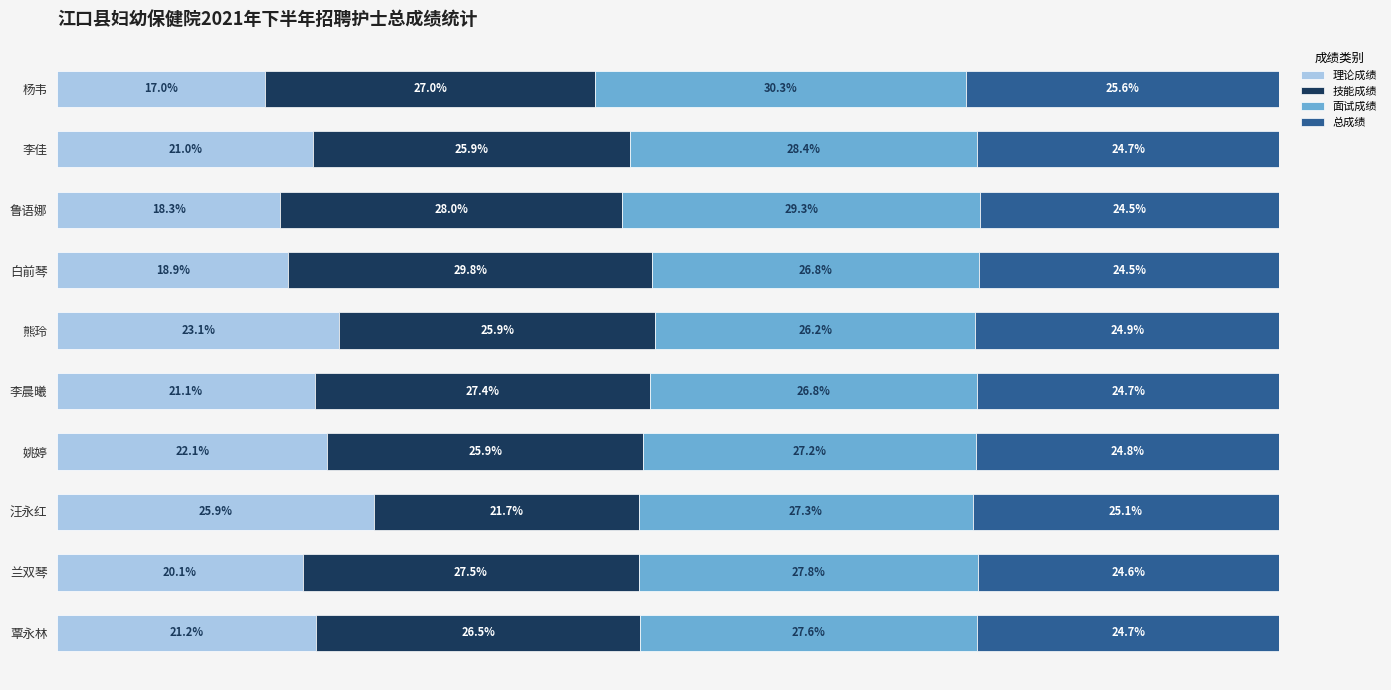

Which category has the highest value in the 理论成绩 series?

汪永红